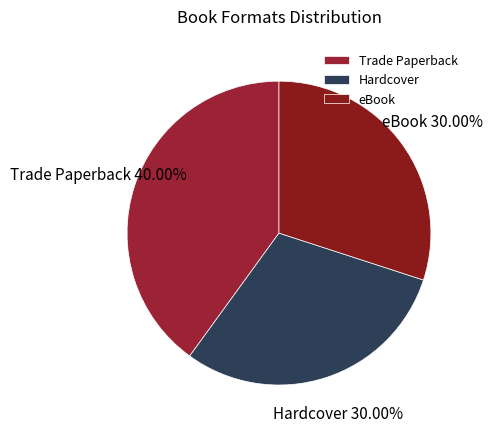

Is it true that eBook is 30% of the pie?

True